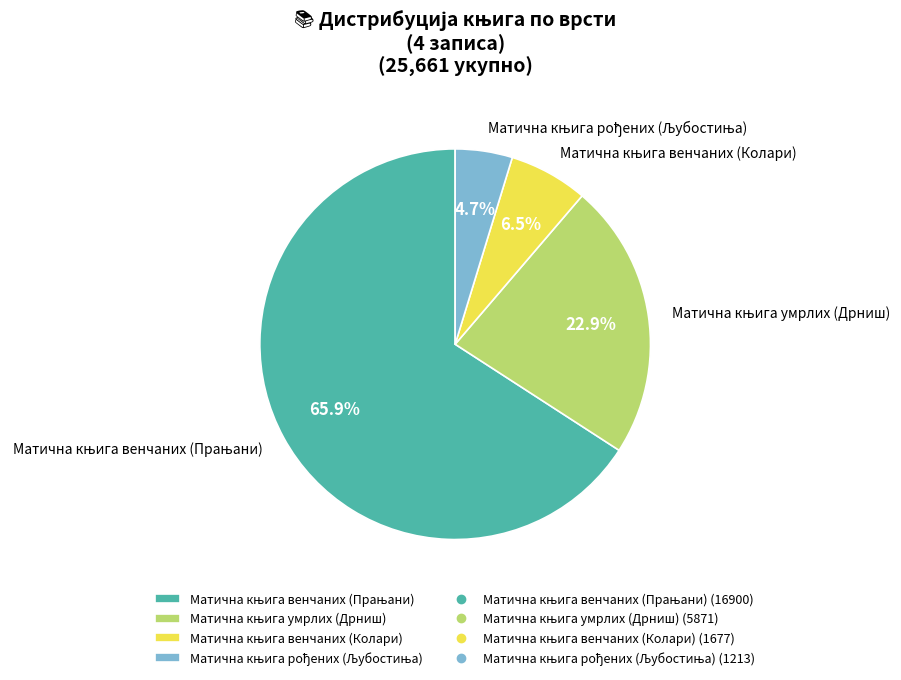

Is there any slice that represents more than half of the pie?

Yes